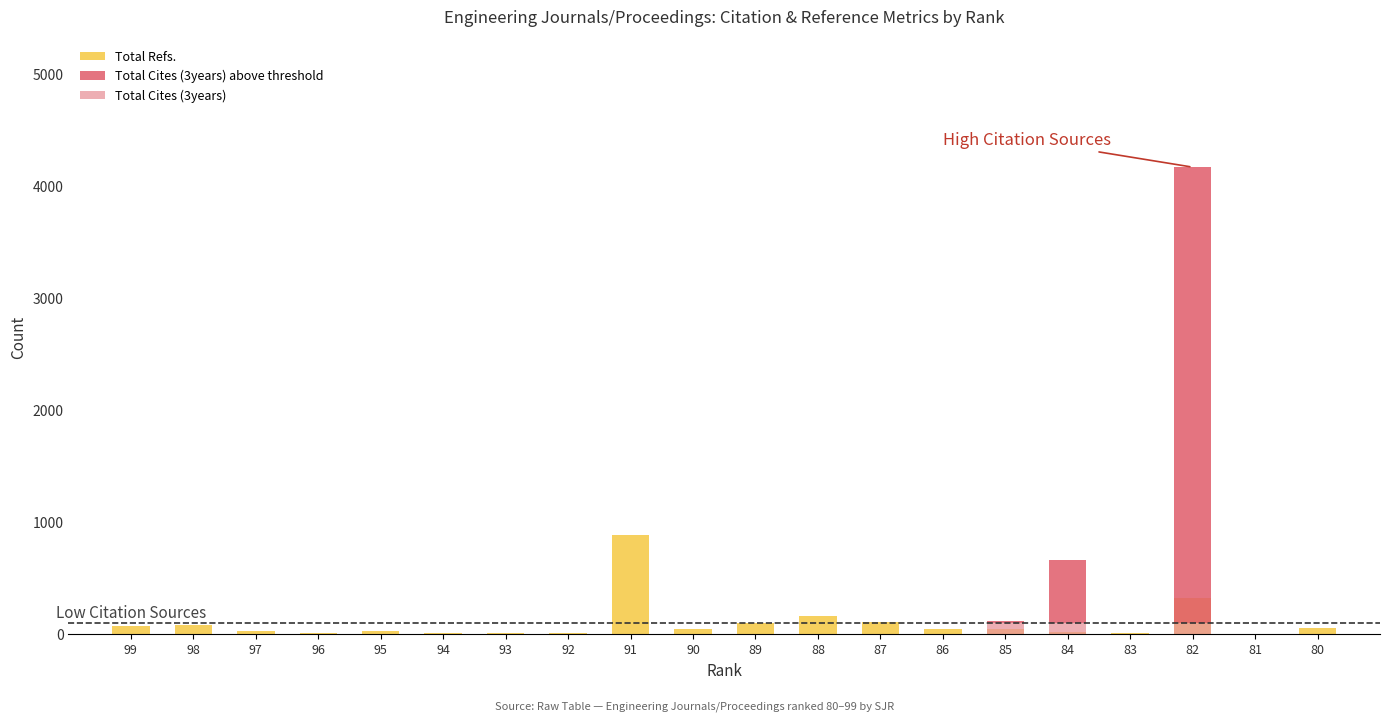

The Total Refs. series shows 10 at 92. True or false?

True